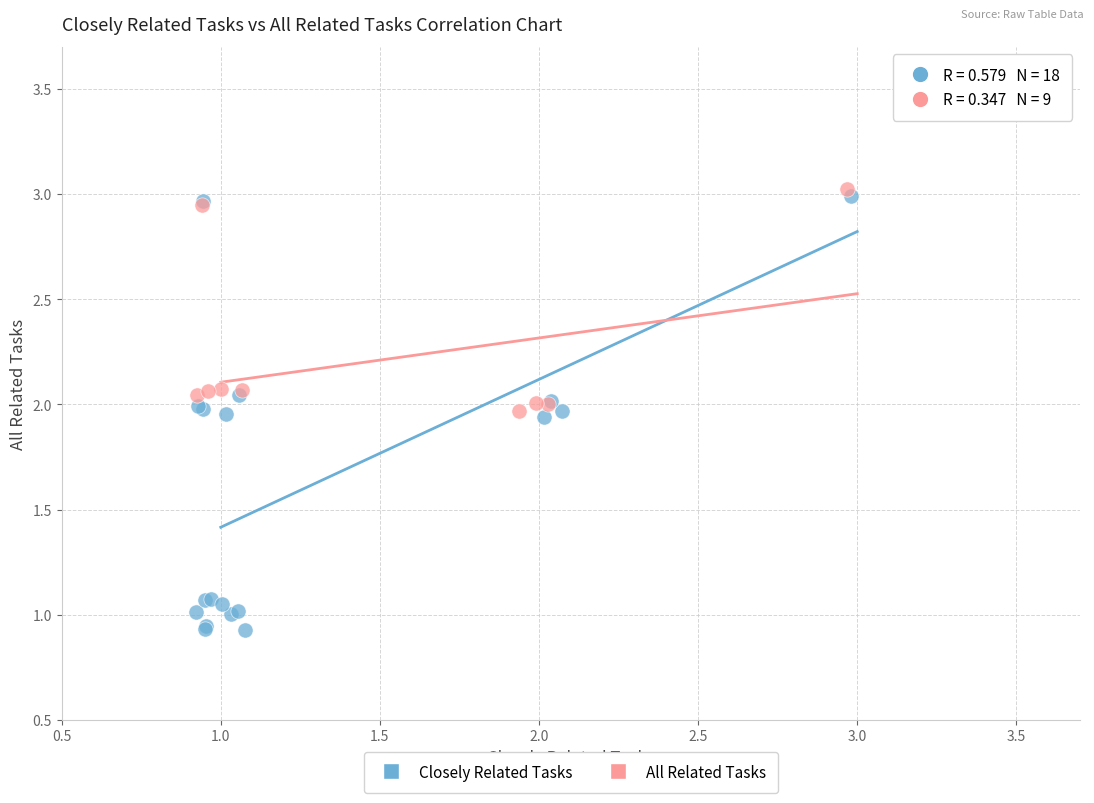

Which series has the widest spread of Y values?

Closely Related Tasks